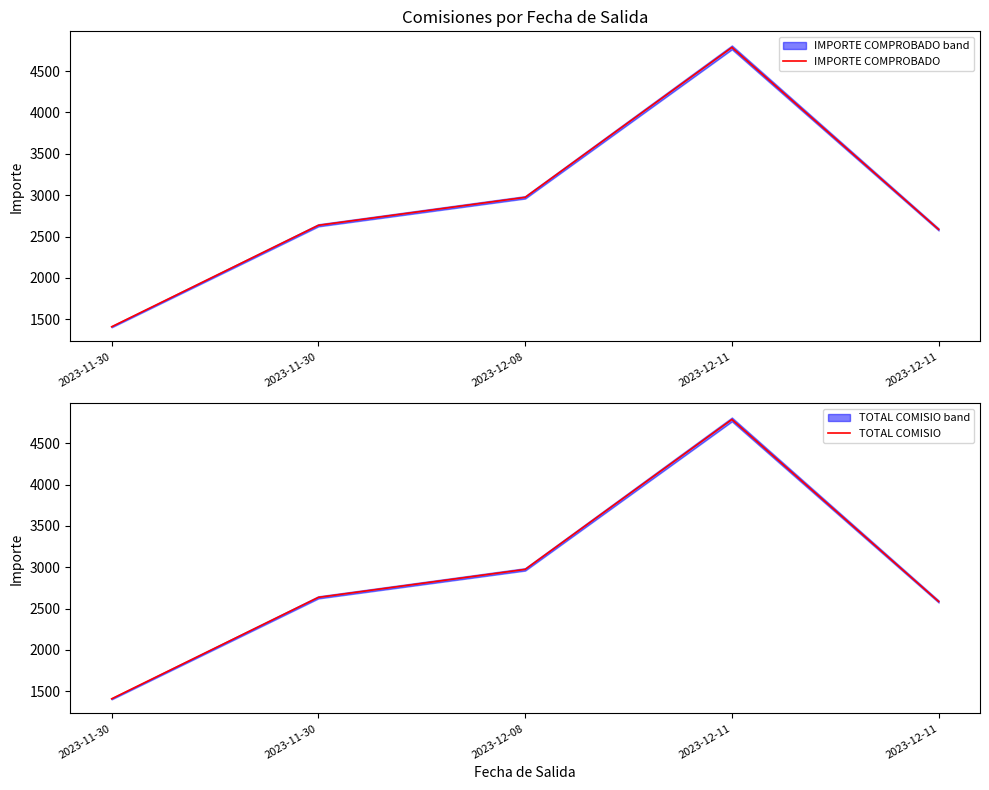

Where is the first local maximum for IMPORTE COMPROBADO?

2023-12-11